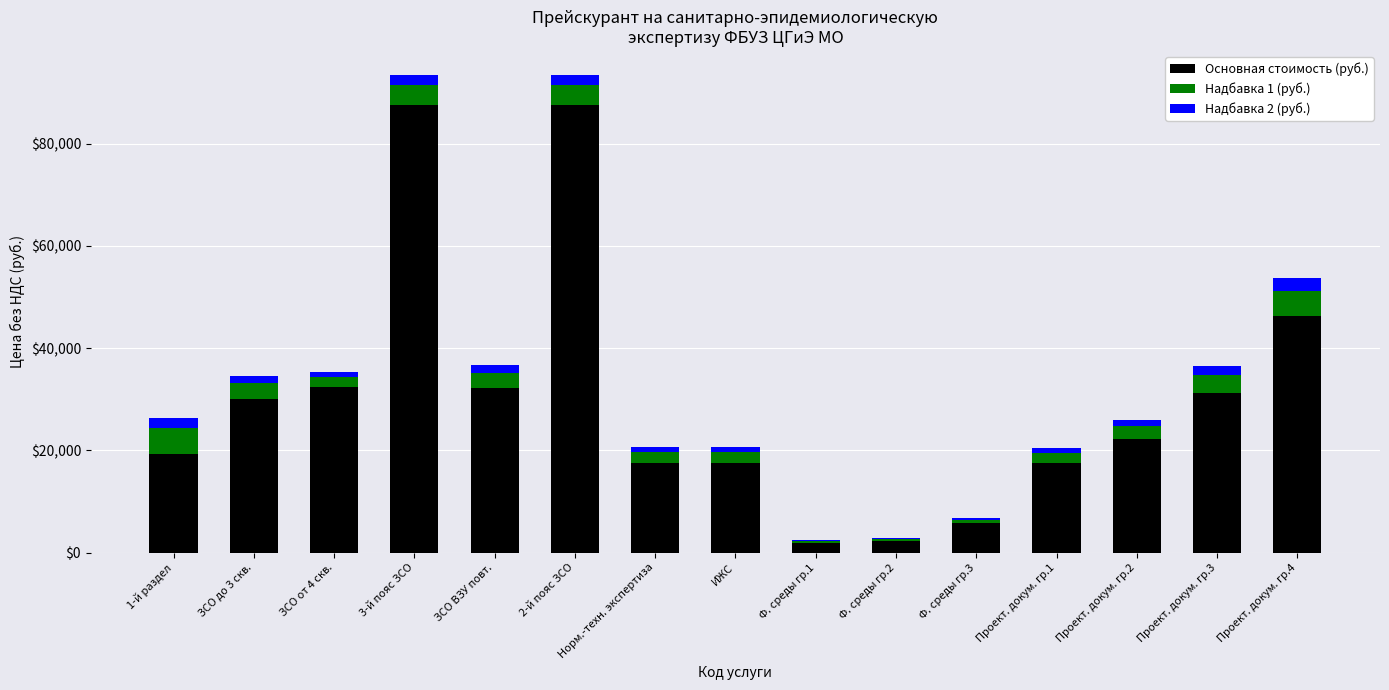

The value of Основная стоимость (руб.) at 1-й раздел is 19300. True or false?

True